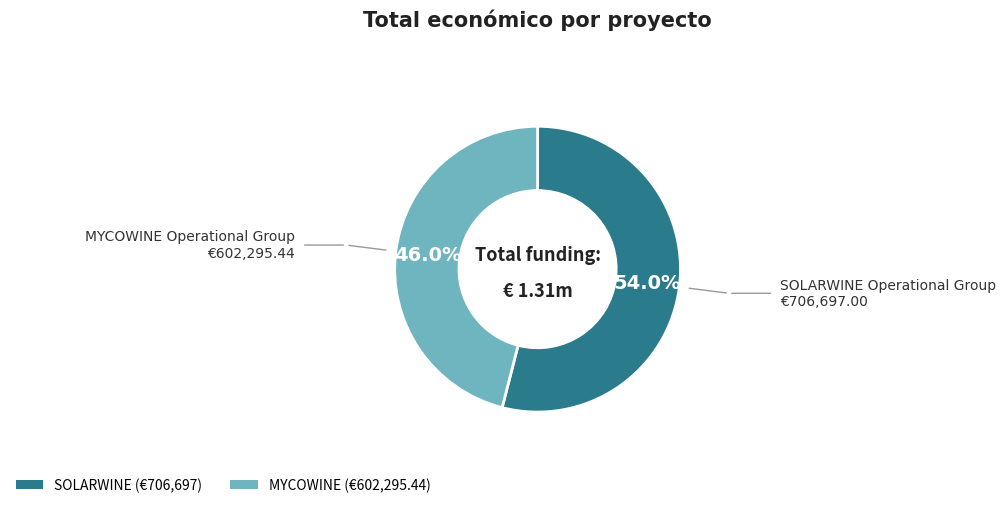

To the nearest percent, what portion does MYCOWINE represent?

46%